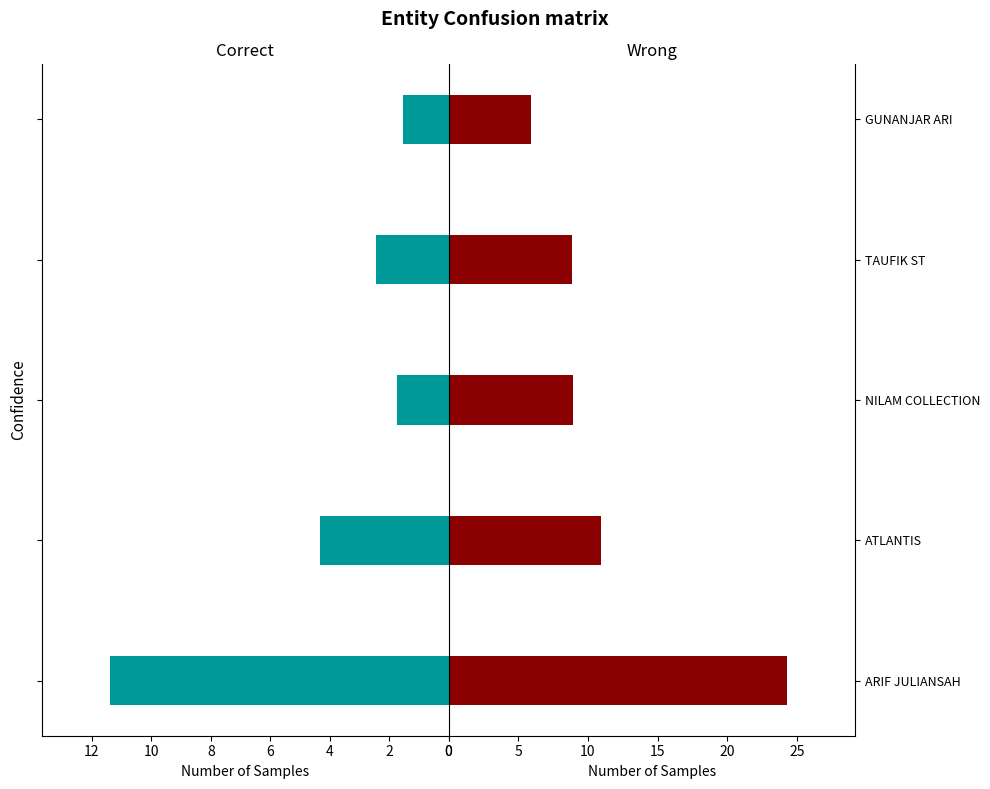

Read the Correct value at TAUFIK ST.

2.4